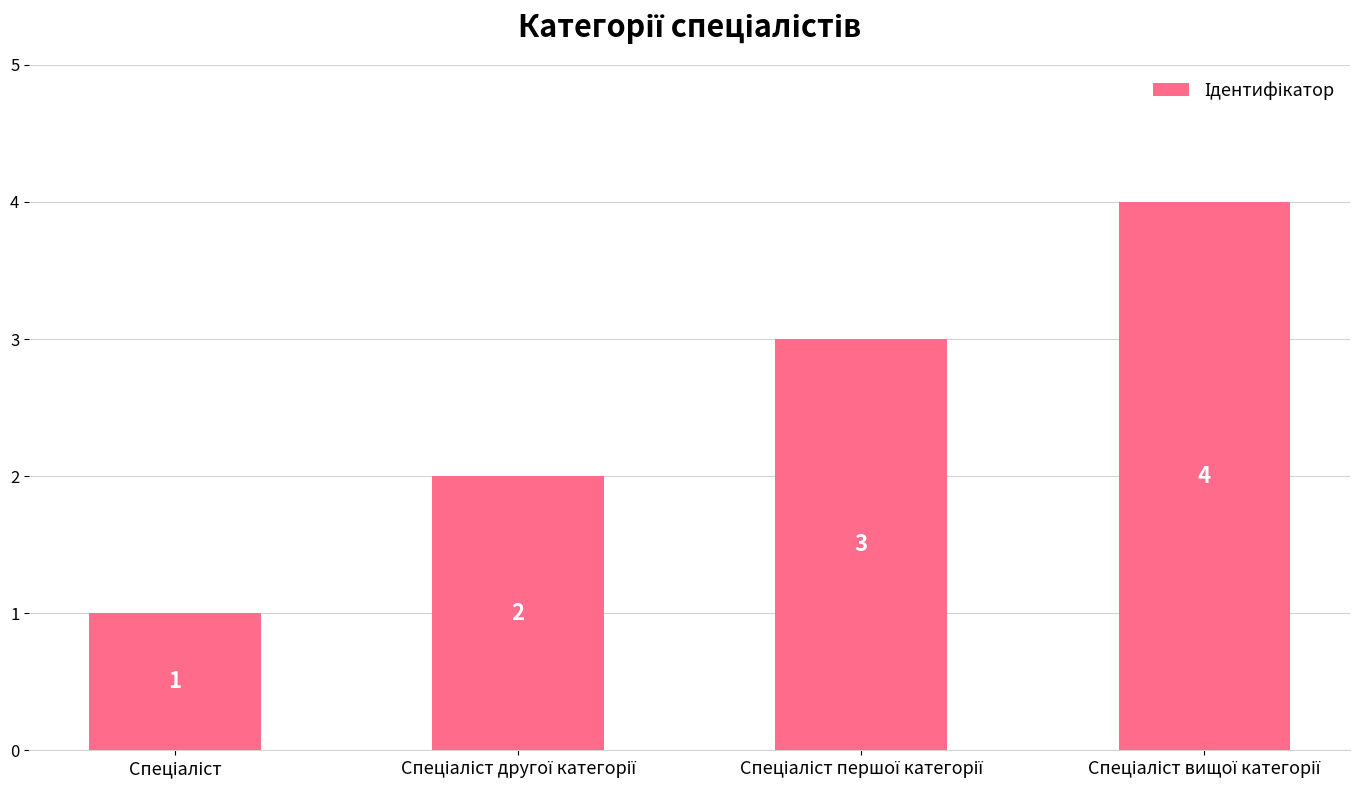

What is the value of the 2nd bar from the left?

2